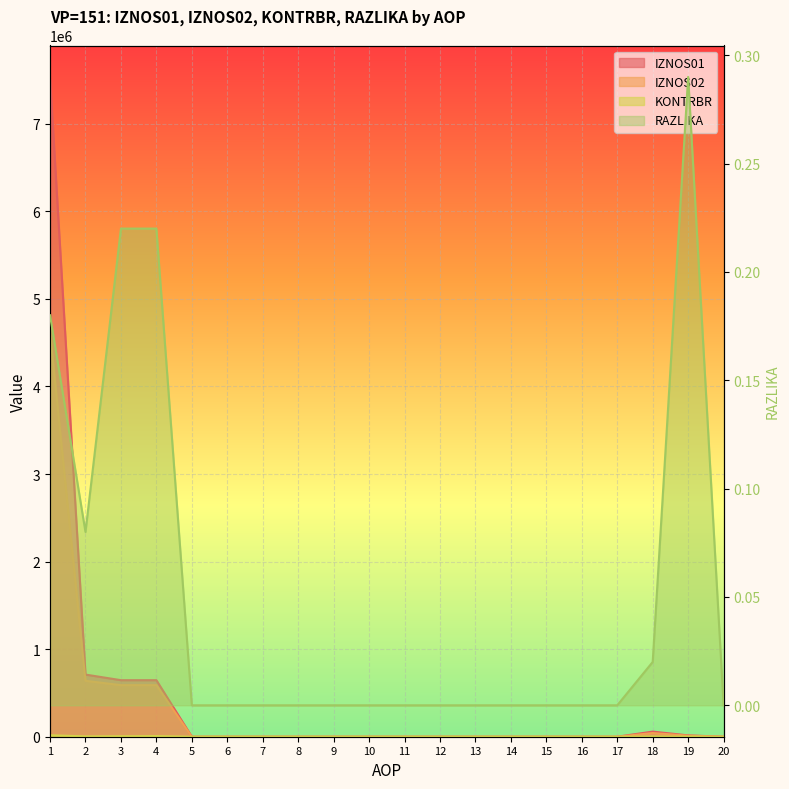

At 18, list the series in order from smallest to largest.

RAZLIKA, KONTRBR, IZNOS02, IZNOS01